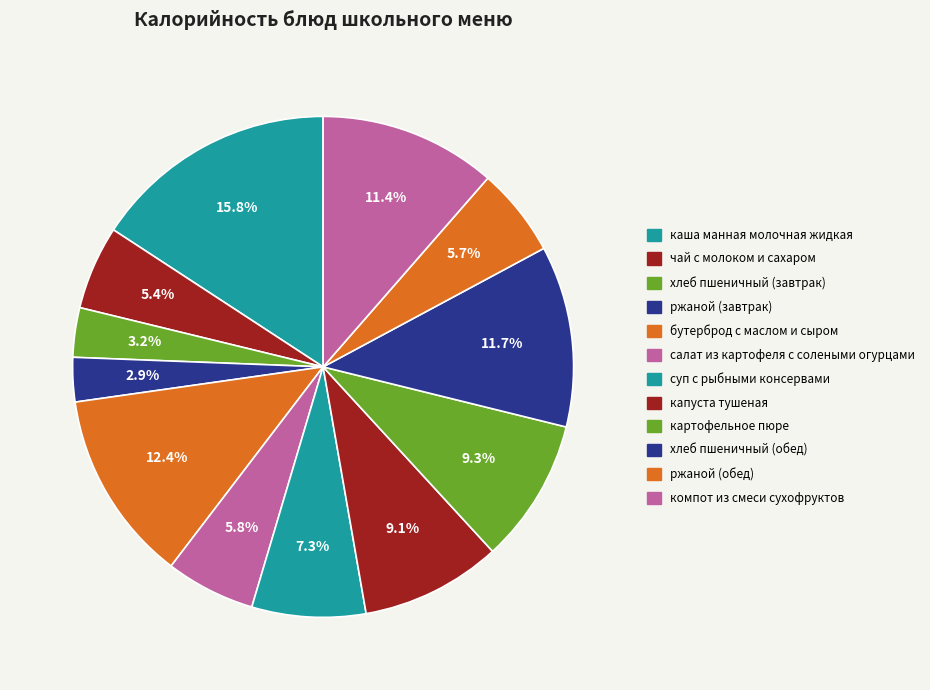

To the nearest percent, what is the average slice percentage?

8%